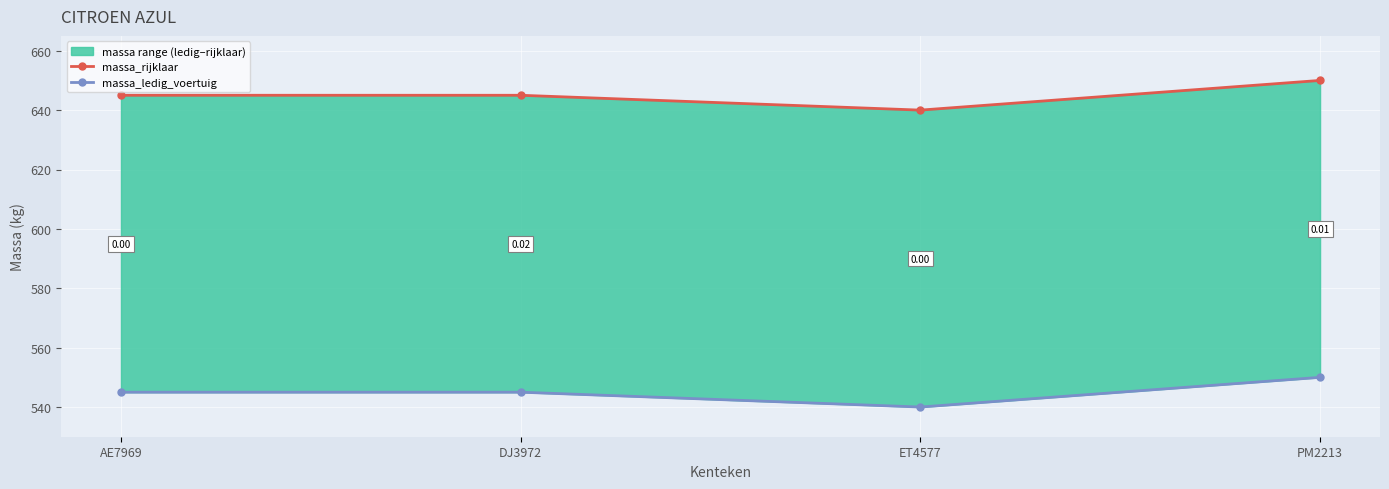

Is this an area chart (filled region under the line)?

No